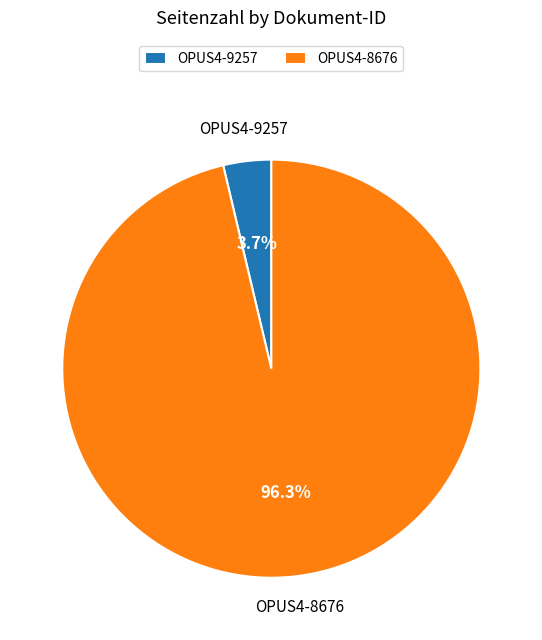

Is OPUS4-9257 the majority of the pie?

No